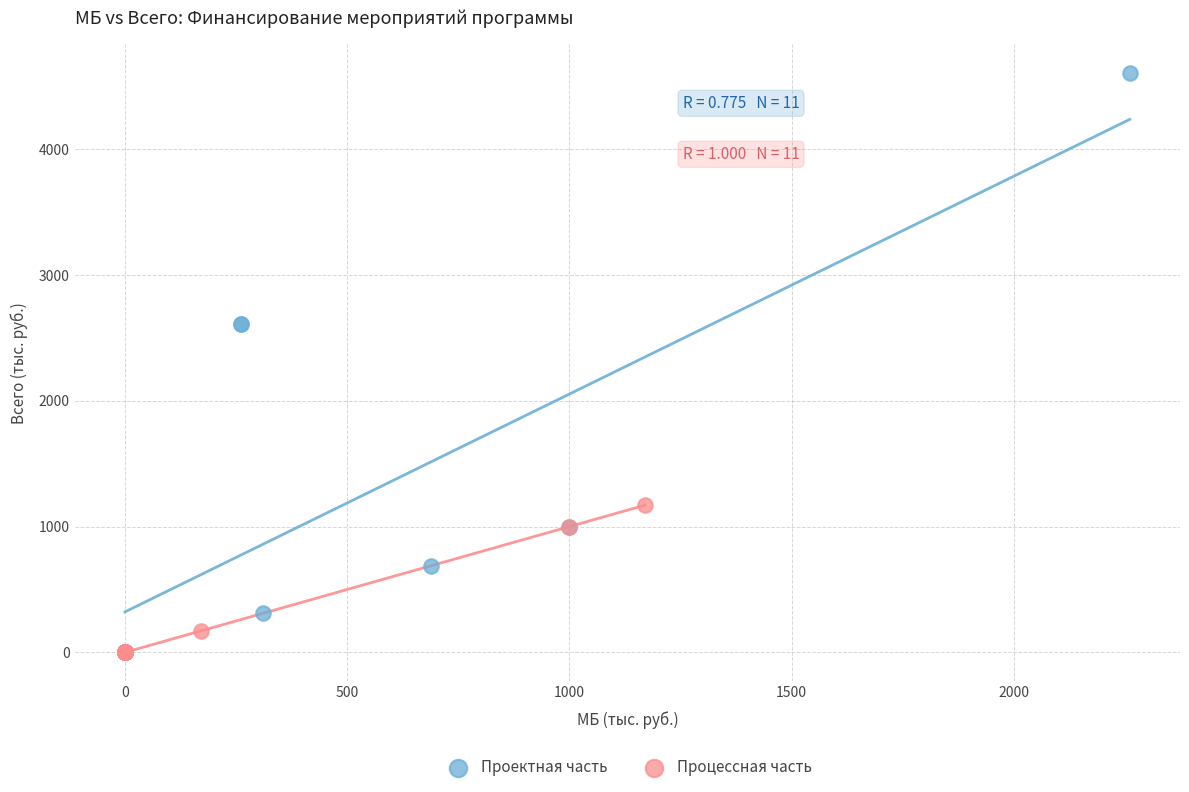

Which series reaches the maximum Y coordinate?

Проектная часть